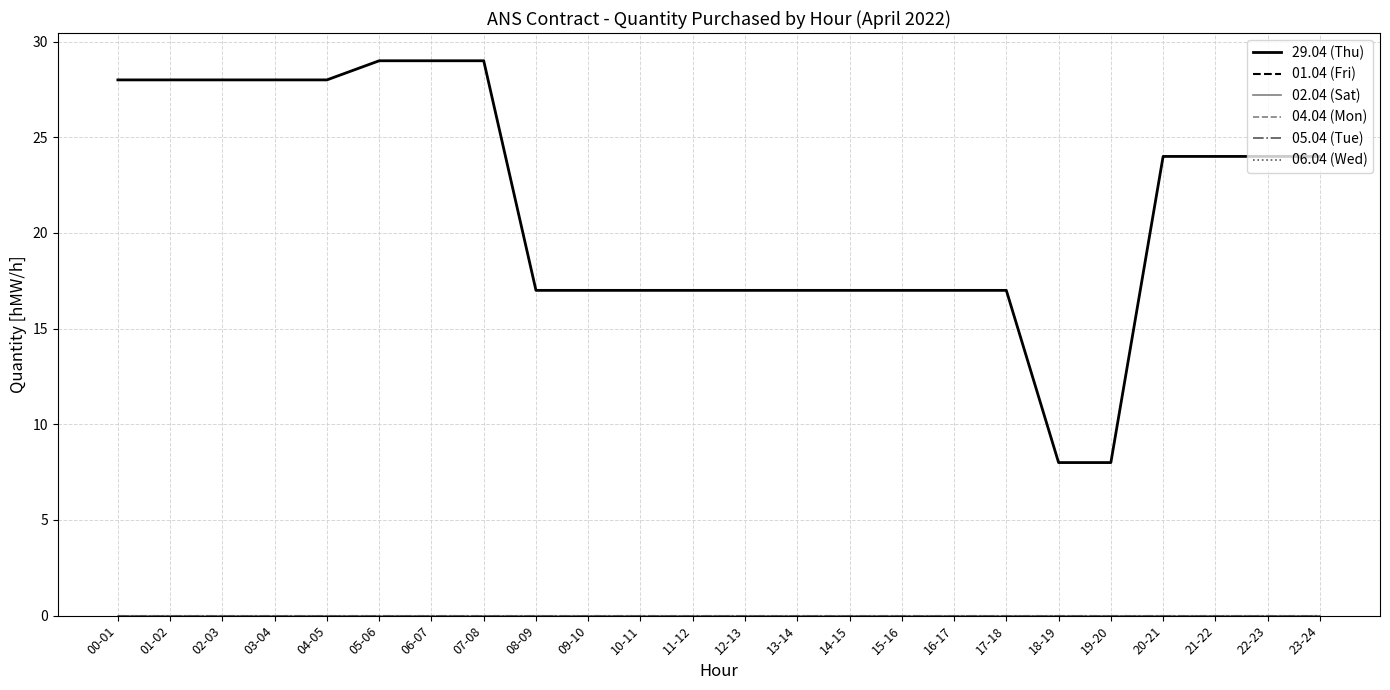

Rank the series at 04-05 from highest to lowest value.

29.04 (Thu), 01.04 (Fri), 02.04 (Sat), 04.04 (Mon), 05.04 (Tue), 06.04 (Wed)